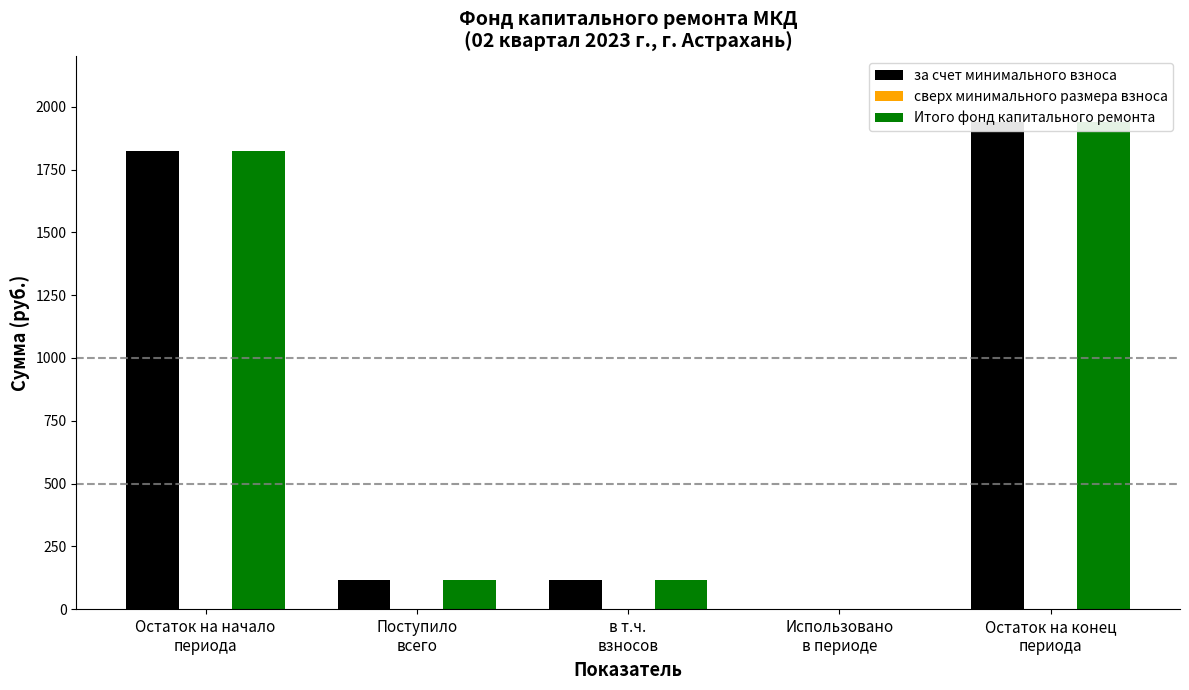

Reading left to right, extract all data points from this chart.

за счет минимального взноса: 1823.7	117.0	117.0	0.0	1940.7
сверх минимального размера взноса: 0.0	0.0	0.0	0.0	0.0
Итого фонд капитального ремонта: 1823.7	117.0	117.0	0.0	1940.7